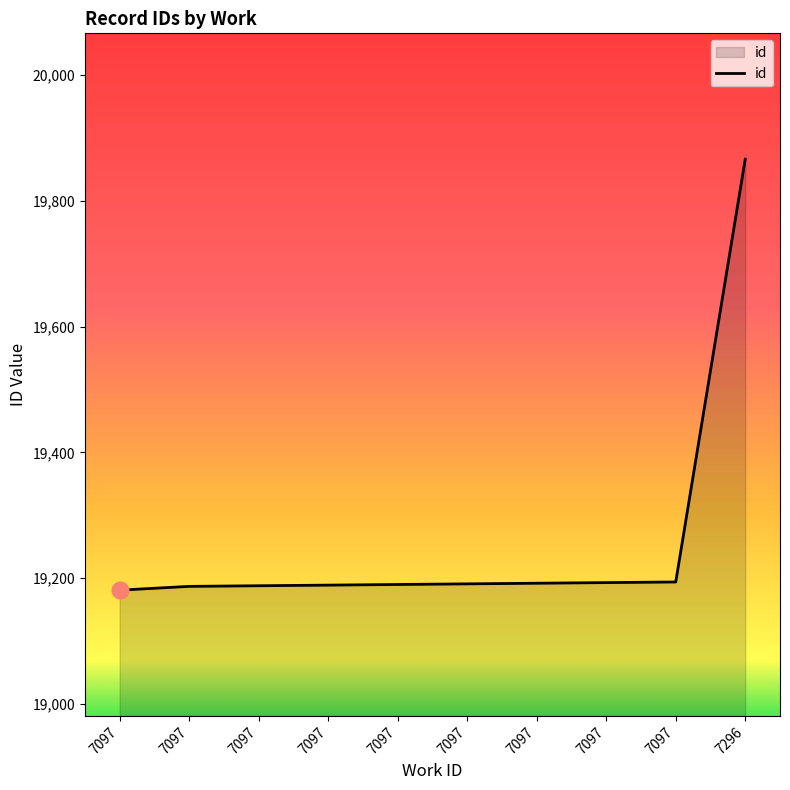

Rank the categories by value from highest to lowest.

7296, 7097, 7097, 7097, 7097, 7097, 7097, 7097, 7097, 7097